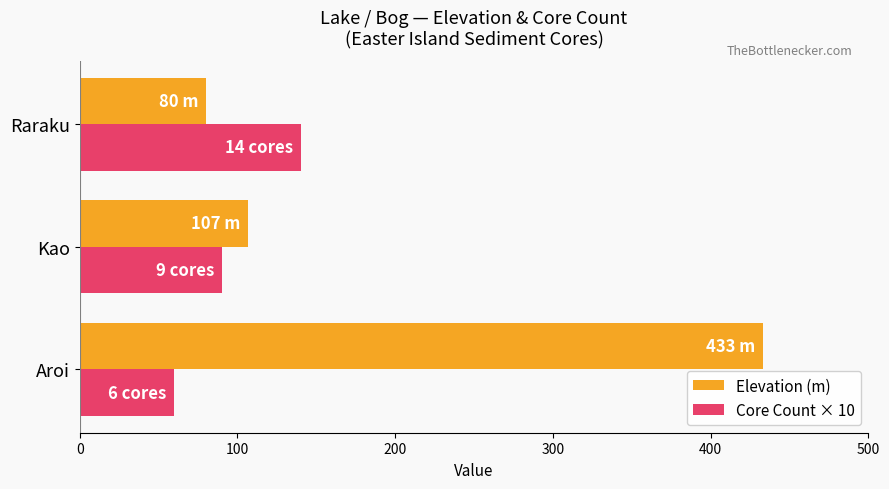

What are all the series names shown in the legend?

Elevation (m), Core Count × 10